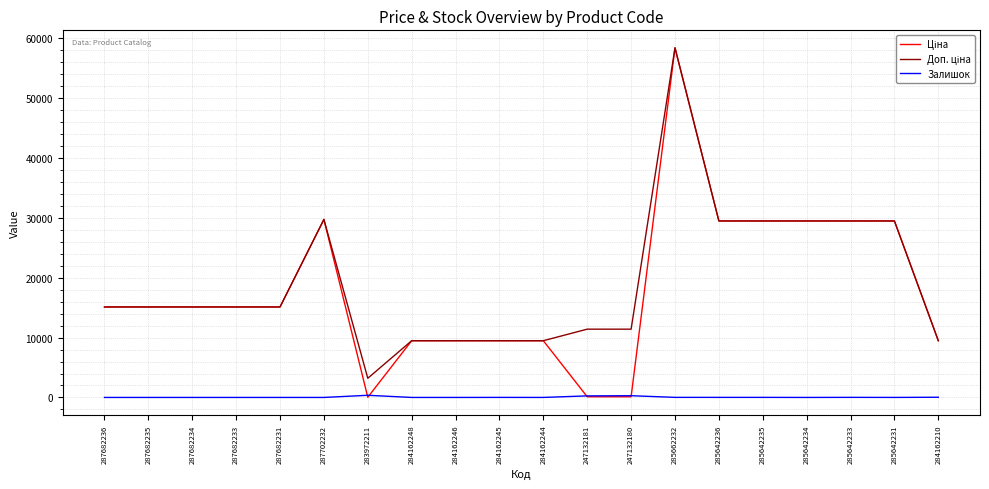

What is the difference between the highest and lowest values at 285662232?

58414.5